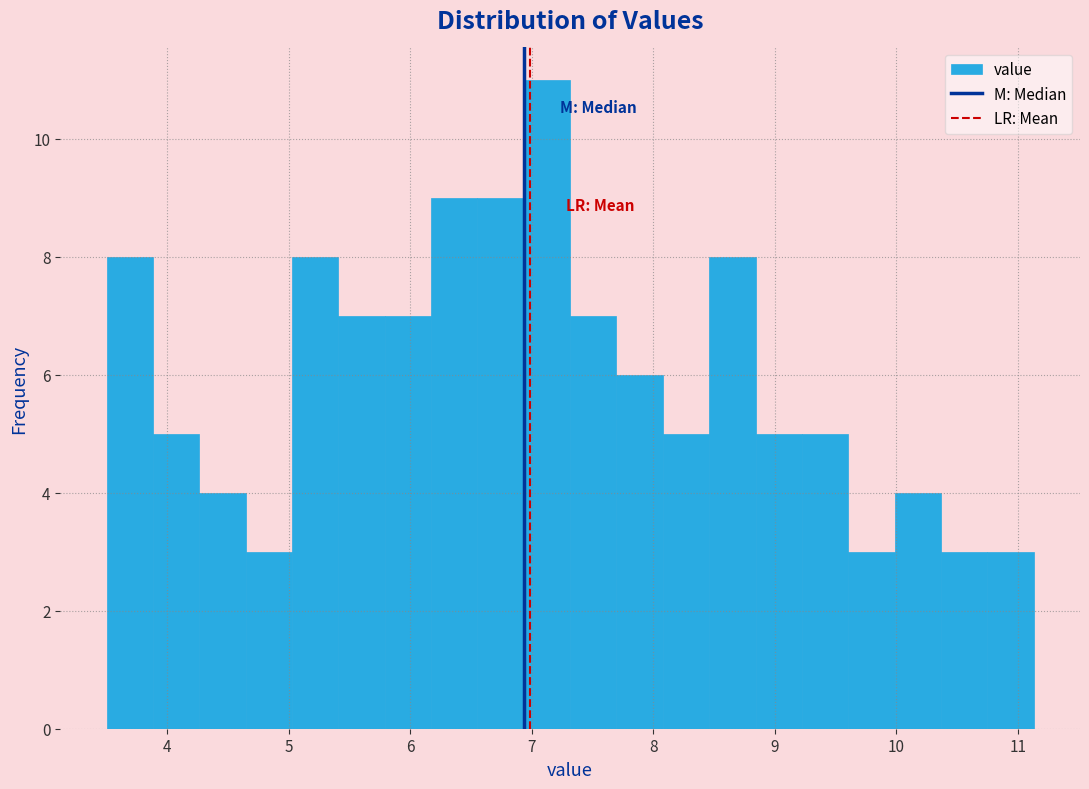

Read against the x-axis, roughly where is the centre of the tallest bar?

7.1